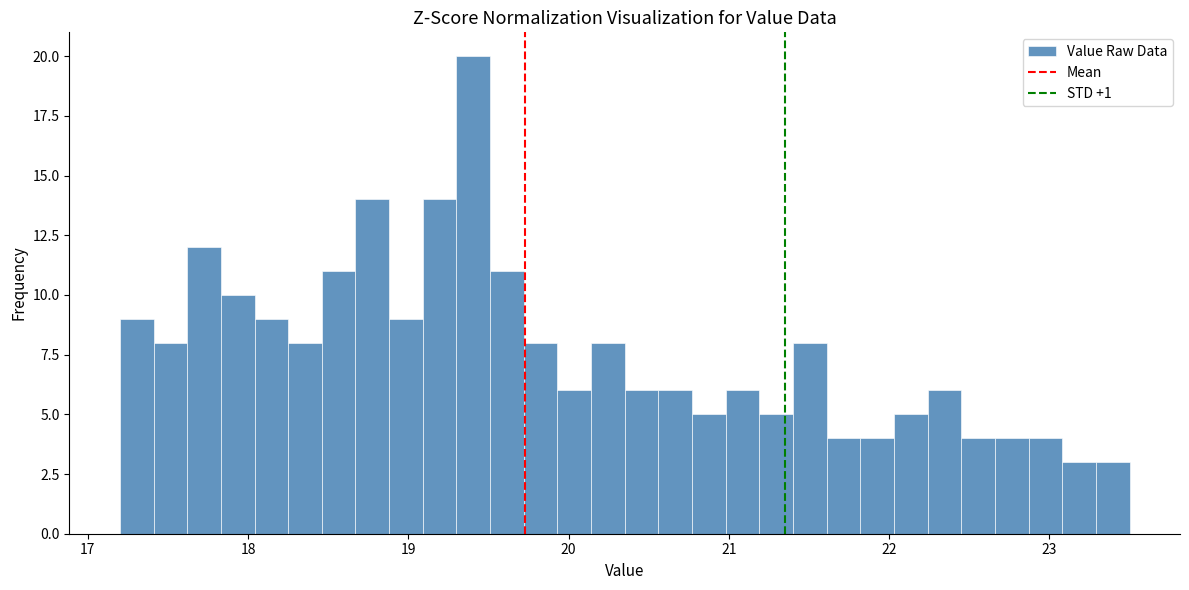

Read against the x-axis, roughly where is the centre of the tallest bar?

19.4